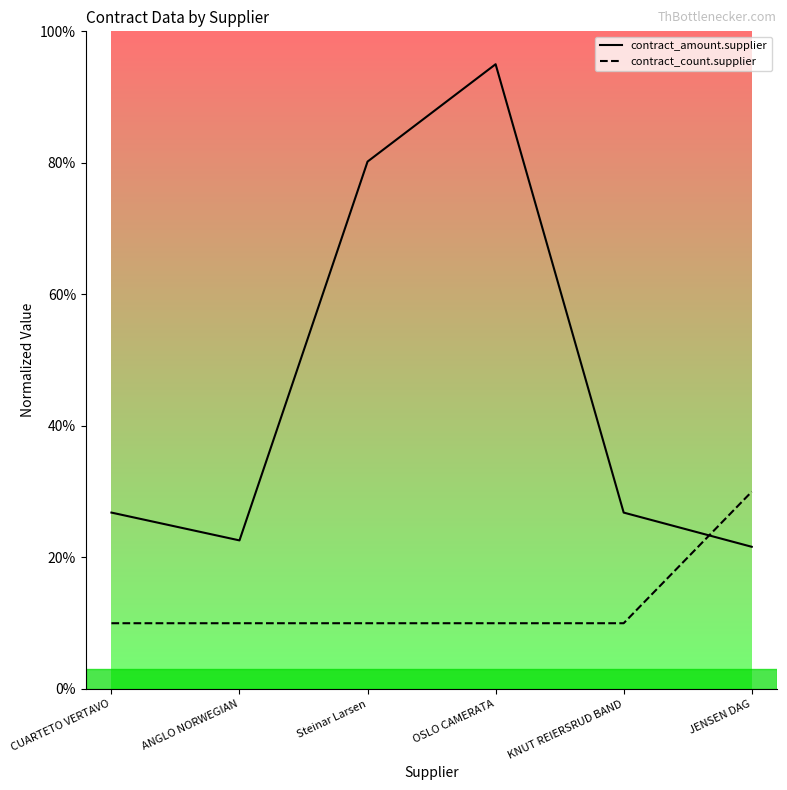

What are all the series names shown in the legend?

contract_amount.supplier, contract_count.supplier